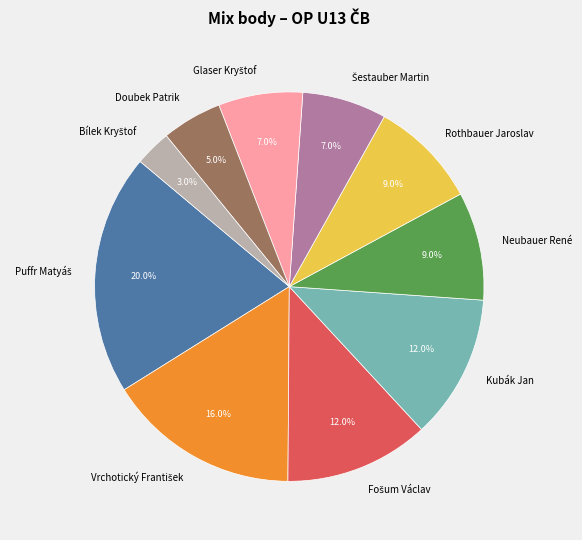

How many slices are in this pie chart?

10